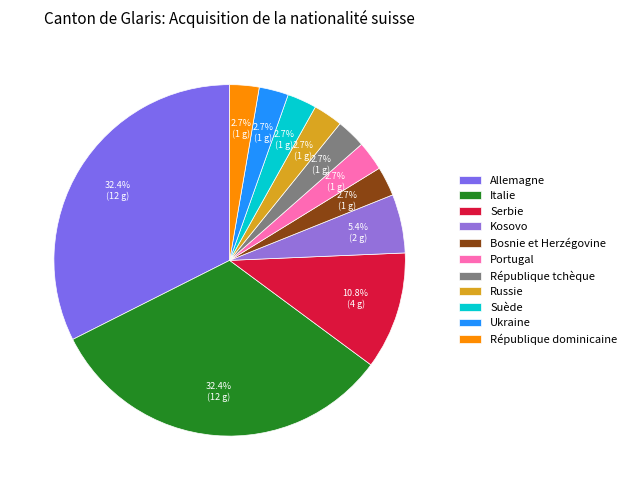

To the nearest percent, what is the average slice percentage?

9%